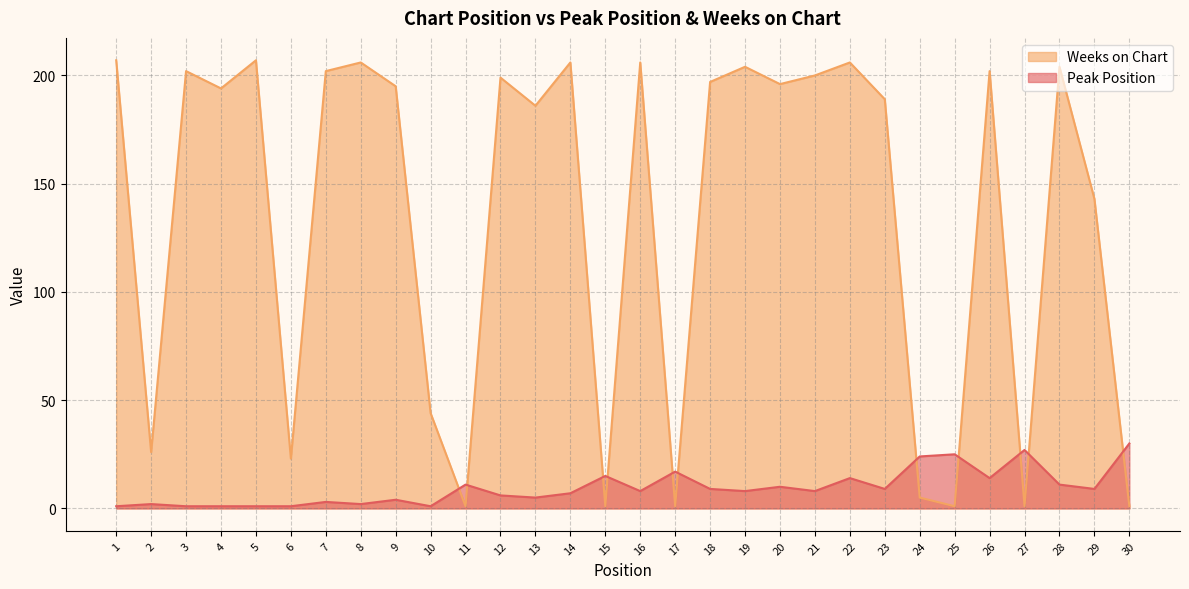

At which category does Weeks on Chart reach its first local peak?

3